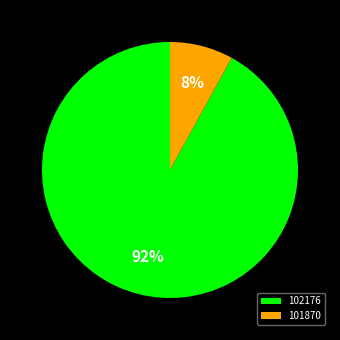

What is the majority slice?

102176